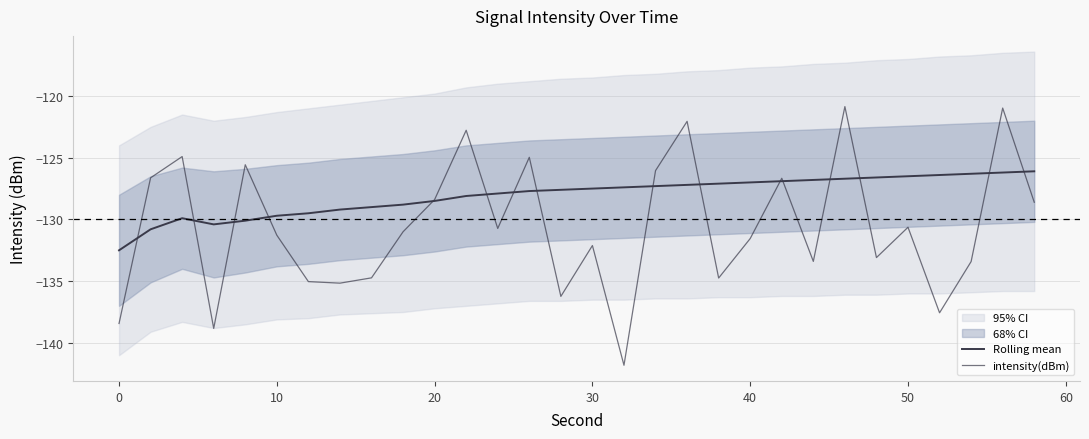

At how many categories does at least one series exceed -132?

29